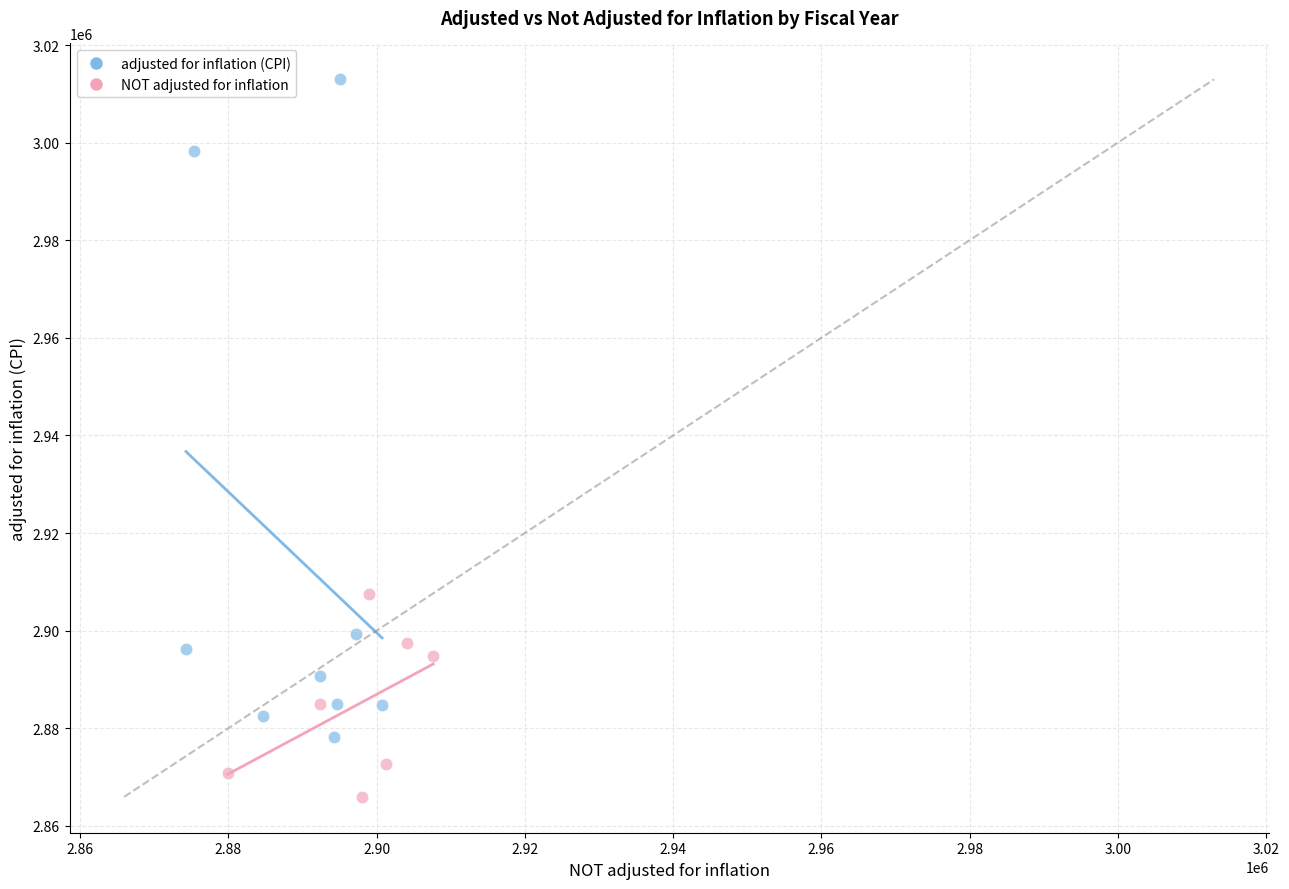

Which series reaches the minimum Y coordinate?

NOT adjusted for inflation